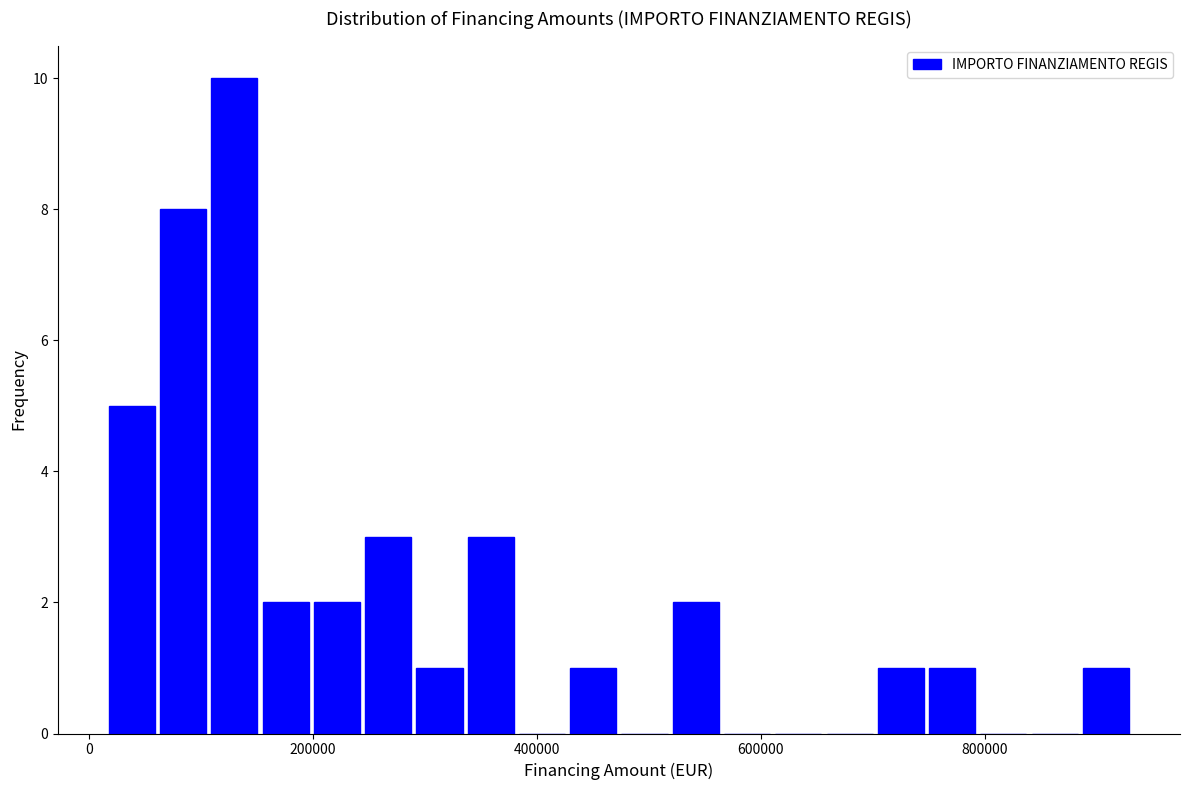

Around what value on the x-axis is the tallest bar? Give the approximate position of its centre, as read against the axis.

120000